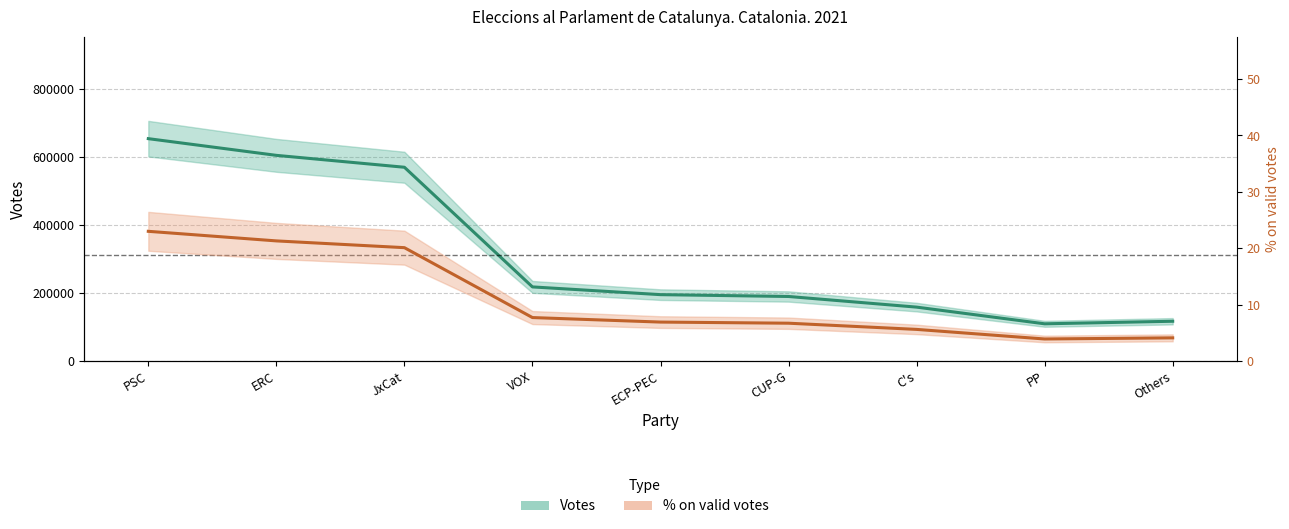

At which label does % on valid votes reach its peak?

PSC